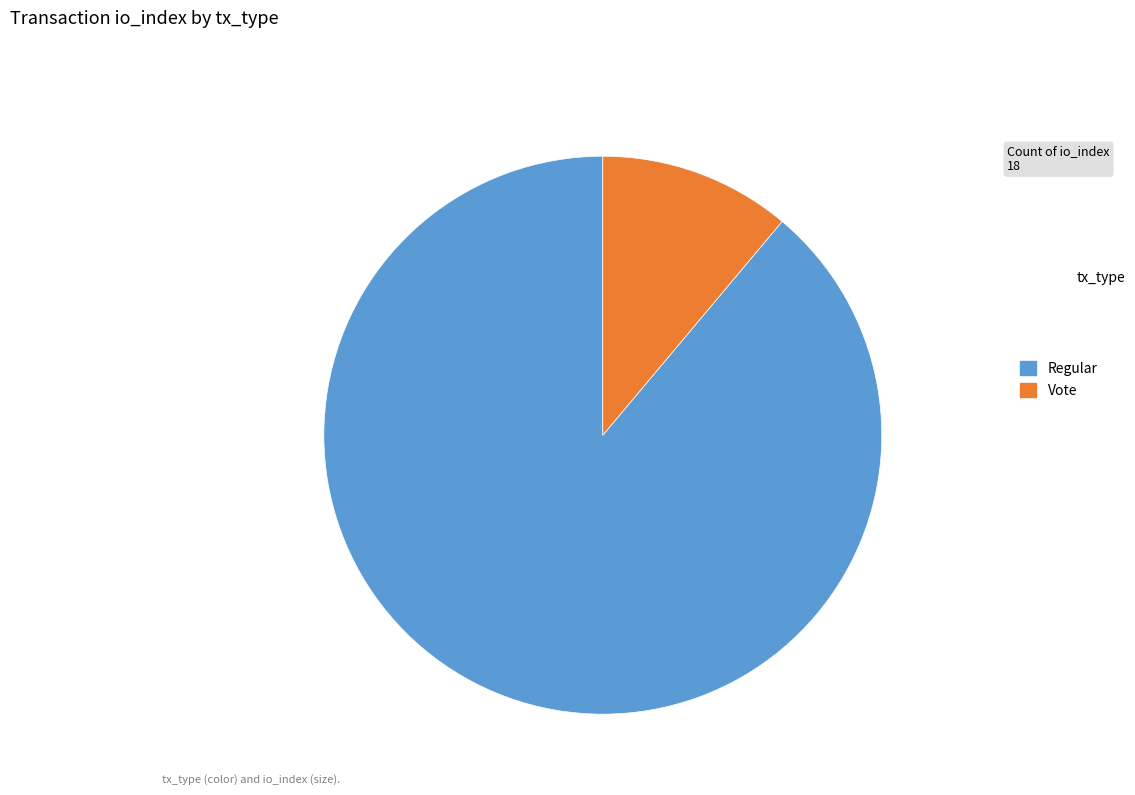

Count the number of slices in the pie.

2